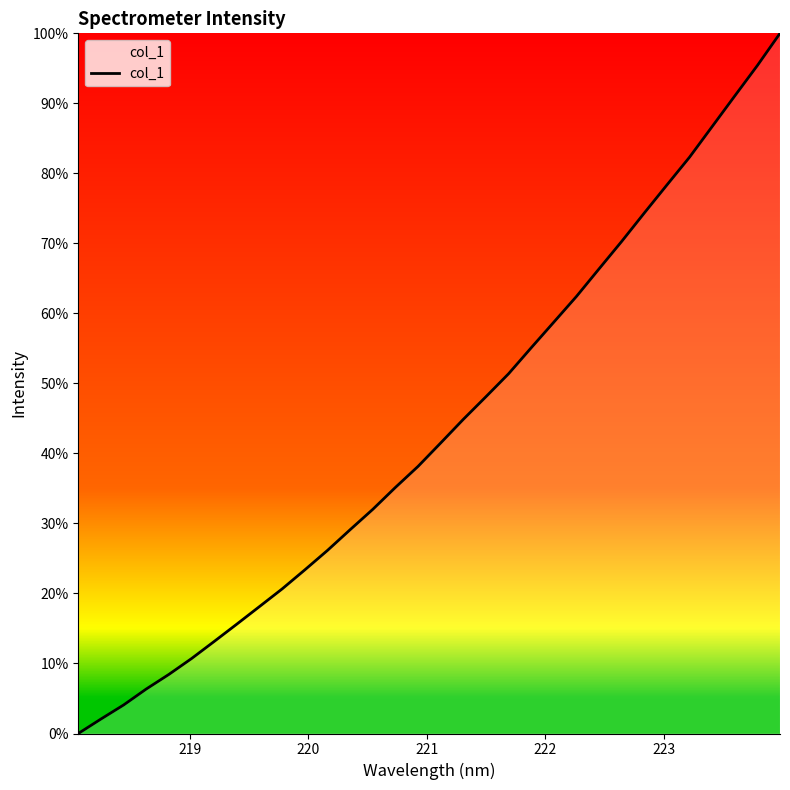

What is the maximum value shown in the chart?

100.0